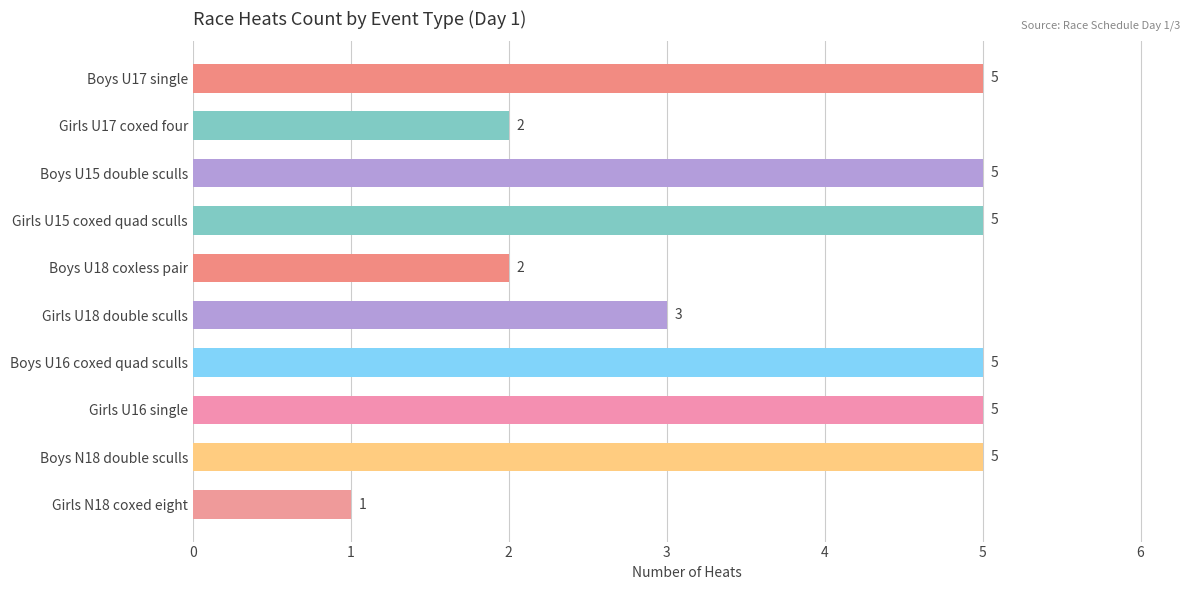

True or false: the data shows 2 at Girls U17 coxed four.

True